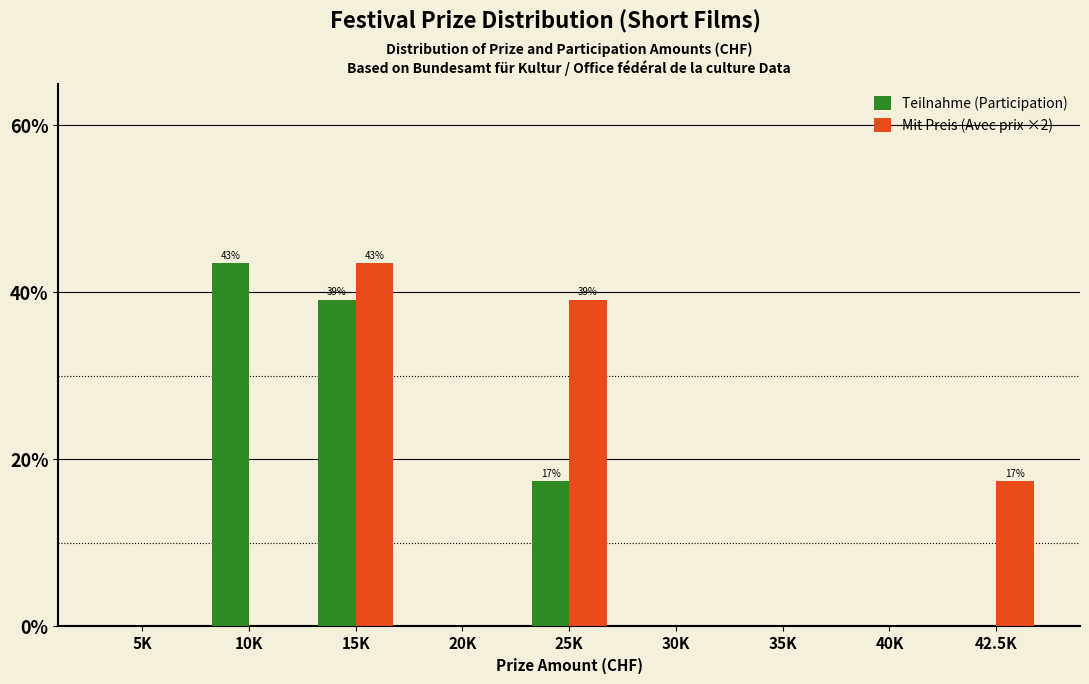

Reading left to right, what are all the values shown in this chart?

Teilnahme (Participation): 5K=0.0	10K=43.5	15K=39.1	20K=0.0	25K=17.4	30K=0.0	35K=0.0	40K=0.0	42.5K=0.0
Mit Preis (Avec prix ×2): 5K=0.0	10K=0.0	15K=43.5	20K=0.0	25K=39.1	30K=0.0	35K=0.0	40K=0.0	42.5K=17.4